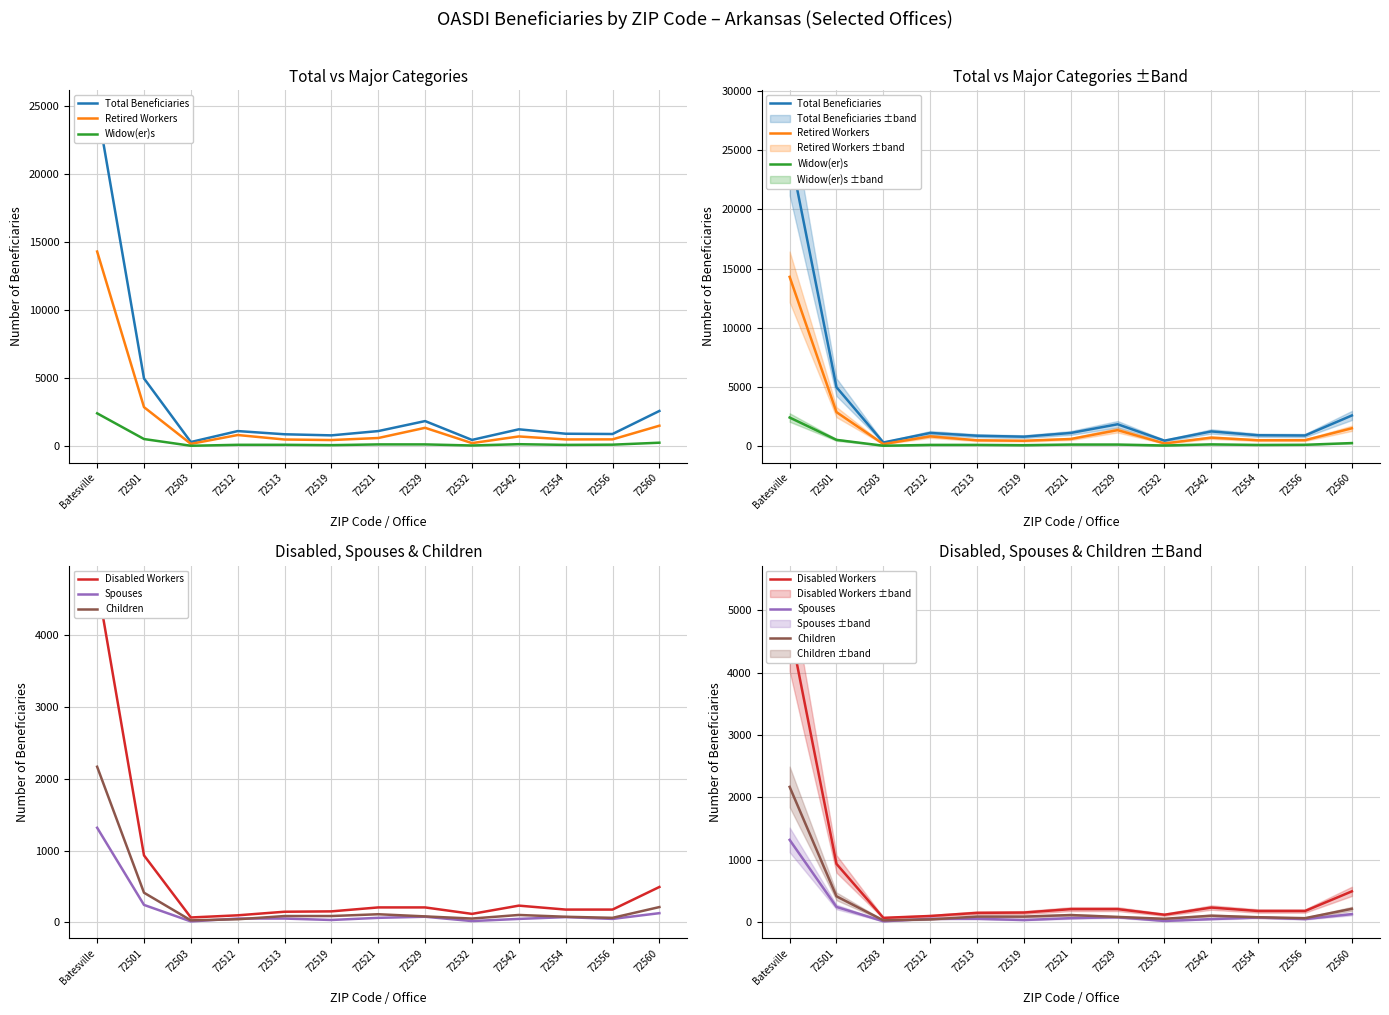

What is the difference between the second highest and second lowest values in the Disabled Workers series?

835